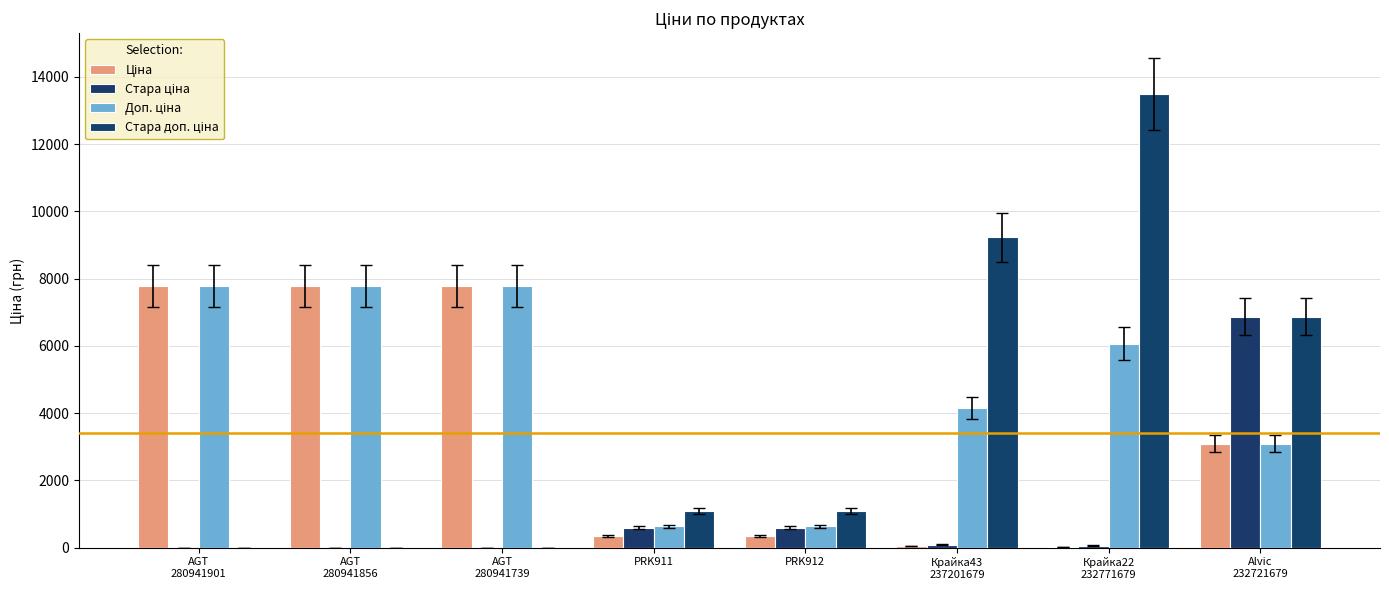

What is the difference between the second highest and second lowest values in the Стара ціна series?

599.9